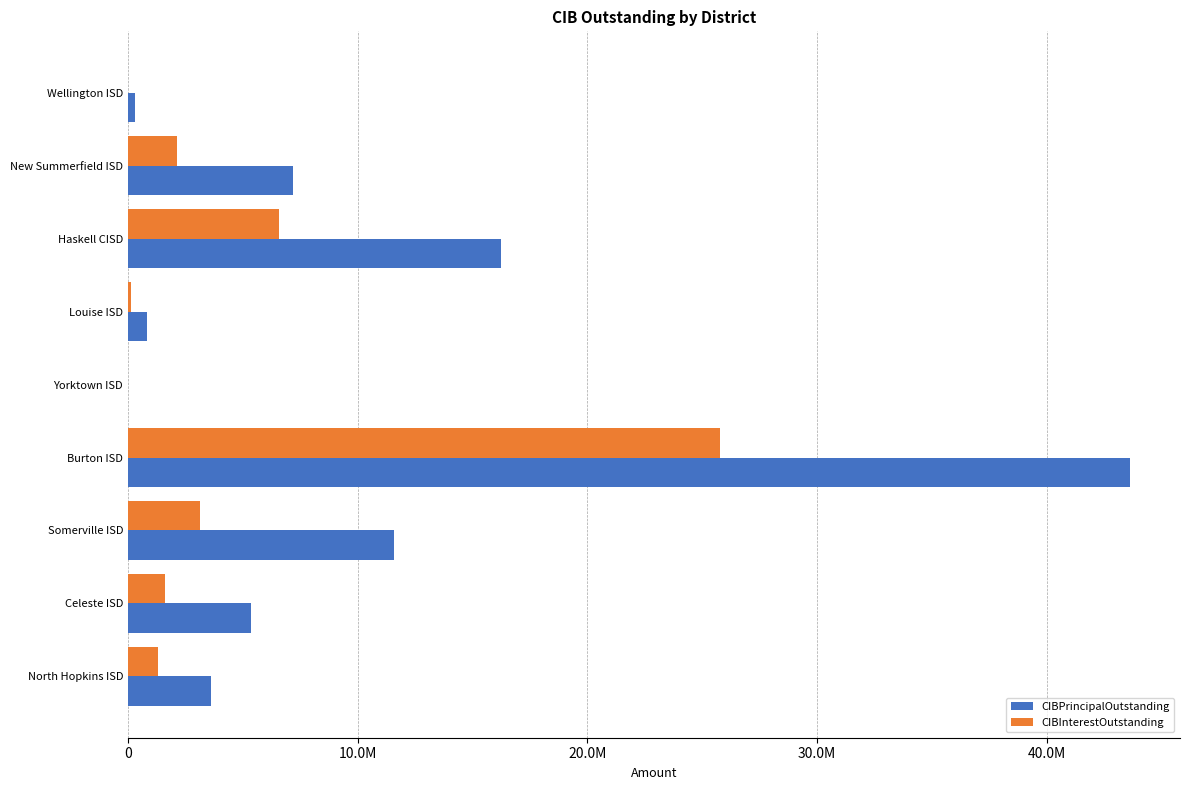

What is the sum of all CIBInterestOutstanding values?

40639032.2